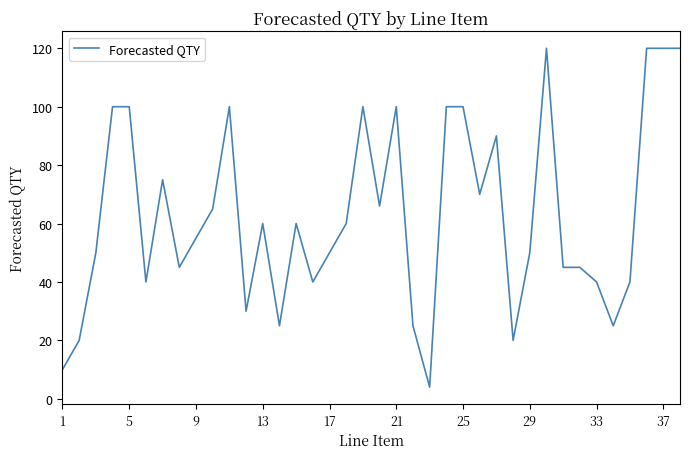

What is the difference between the maximum and minimum values?

116